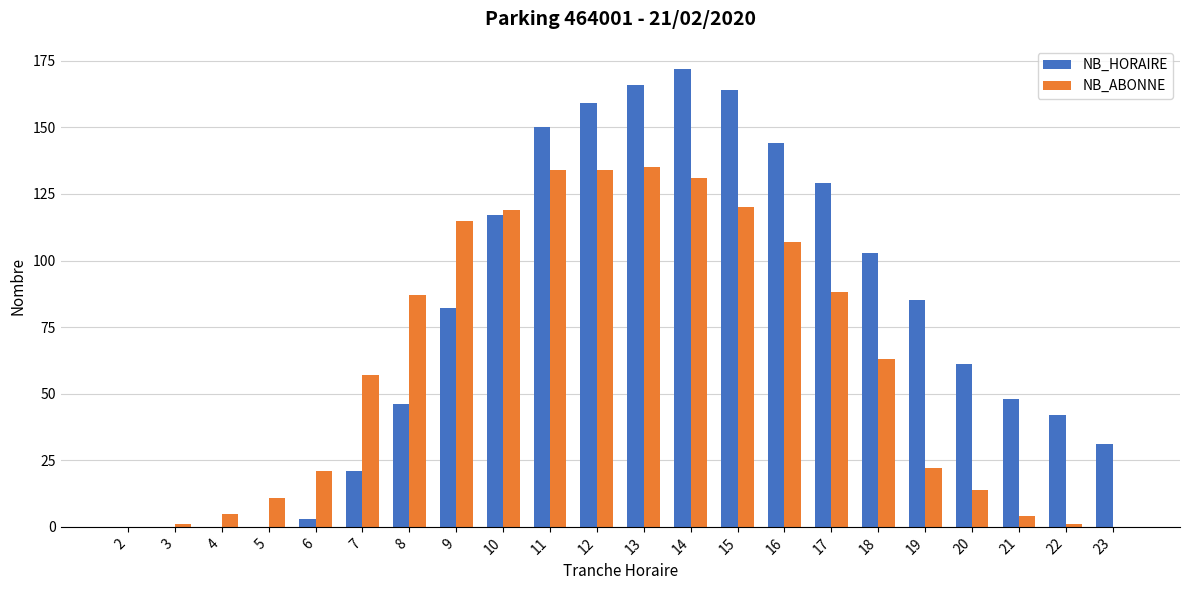

The NB_HORAIRE series shows 172 at 14. True or false?

True